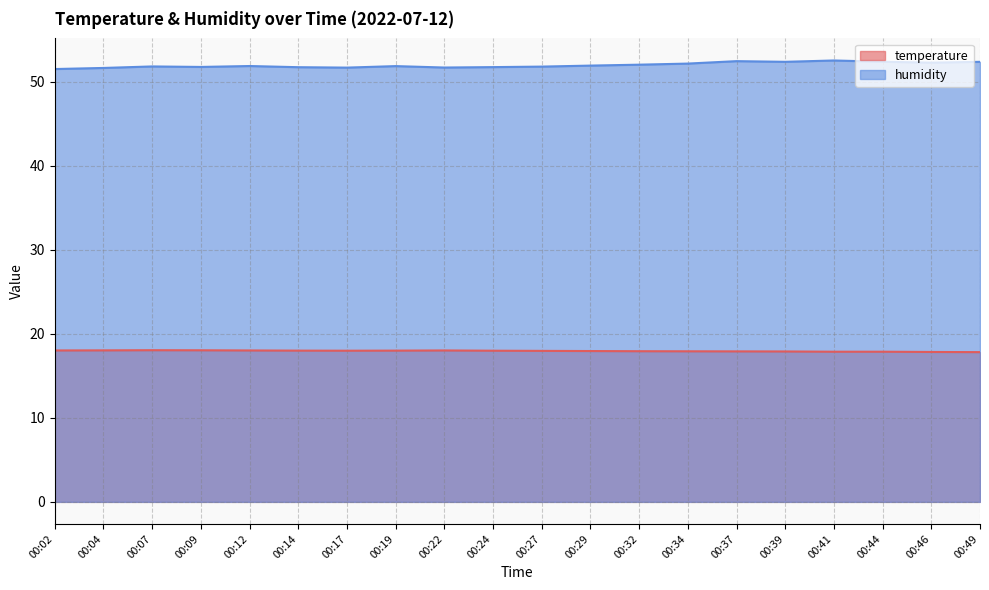

True or false: humidity and temperature intersect in this chart.

False